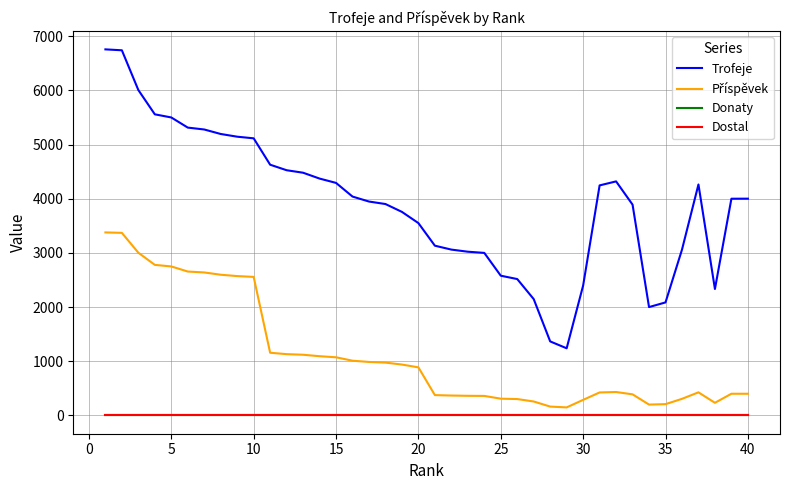

How many lines are shown in the chart?

4